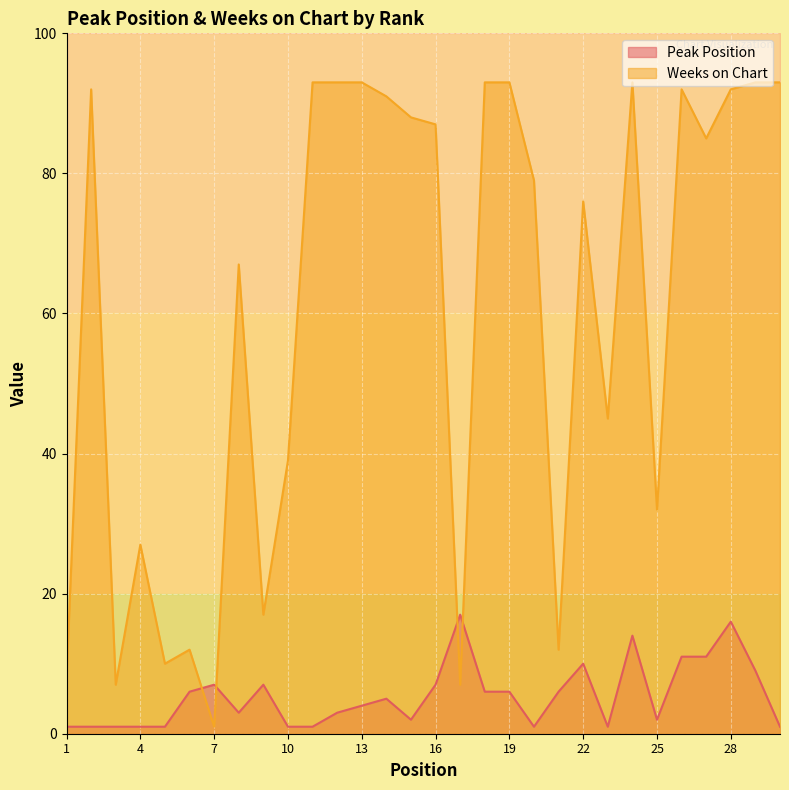

List the labels in order of Peak Position value, smallest first.

1, 2, 3, 4, 5, 10, 11, 20, 23, 30, 15, 25, 8, 12, 13, 14, 6, 18, 19, 21, 7, 9, 16, 29, 22, 26, 27, 24, 28, 17